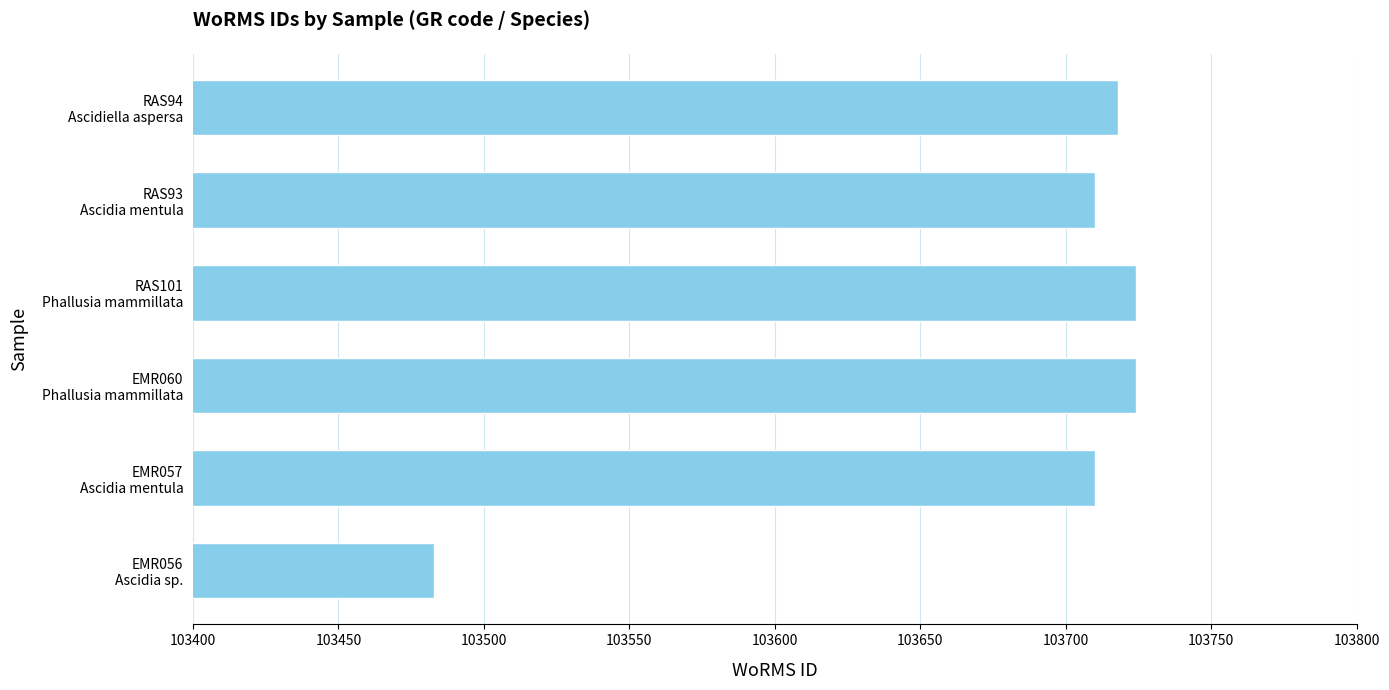

What is the minimum value shown in the chart?

103483